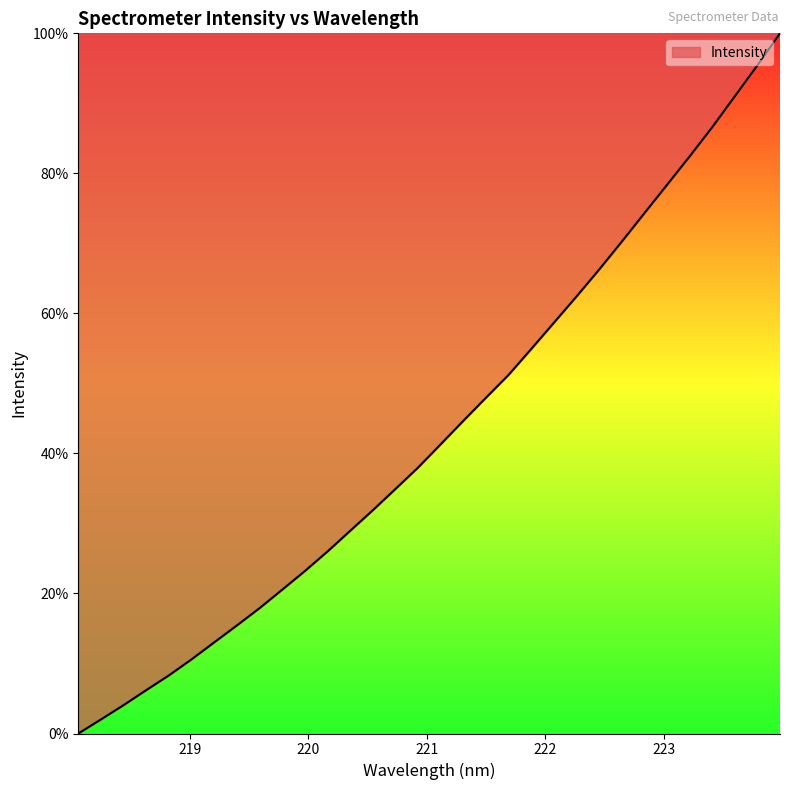

What is the difference between the maximum and minimum values?

100.0